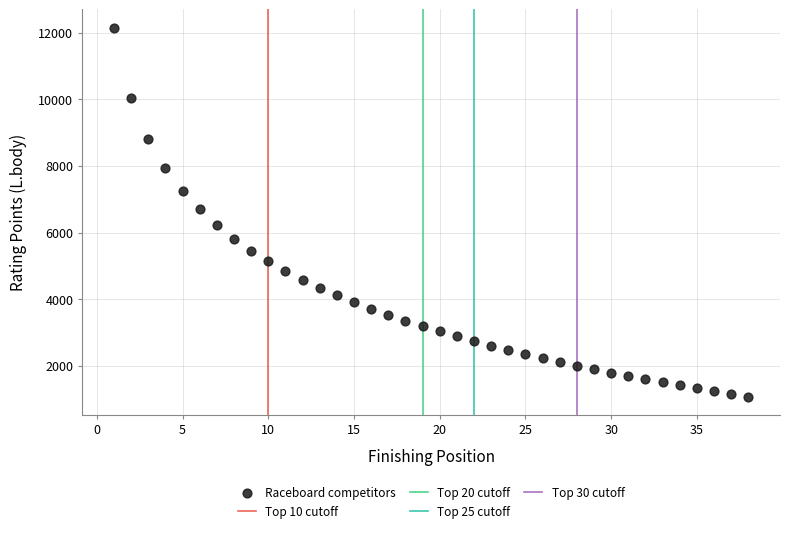

What is the range of X values (max minus min)?

37